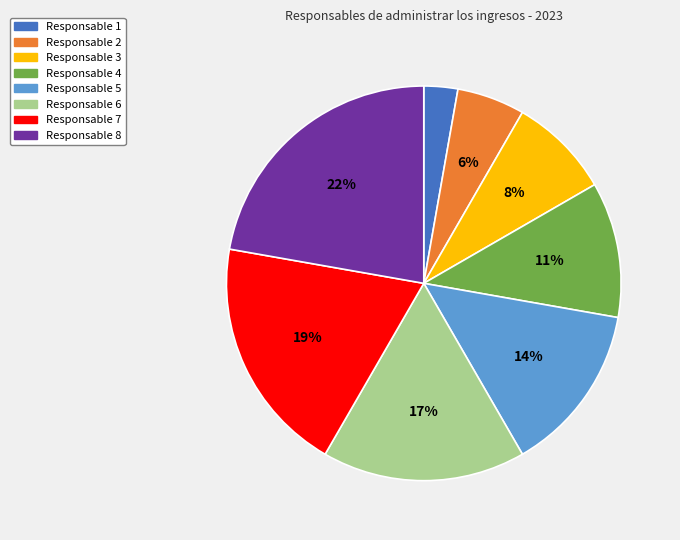

Between Responsable 6 and Responsable 7, which is larger?

Responsable 7